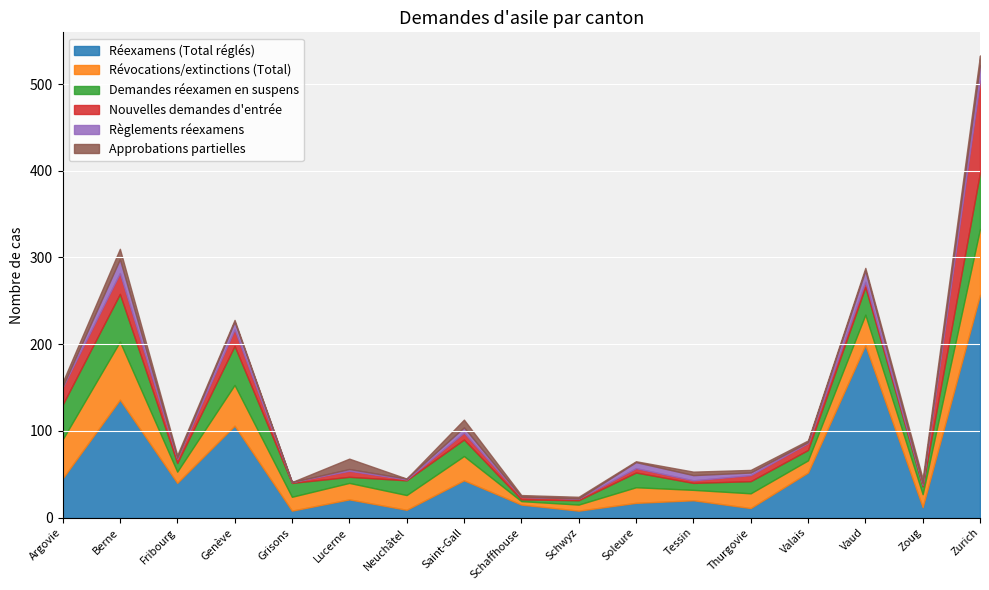

Reading left to right, what are all the values shown in this chart?

Réexamens (Total réglés): Argovie=45	Berne=136	Fribourg=40	Genève=106	Grisons=8	Lucerne=21	Neuchâtel=9	Saint-Gall=43	Schaffhouse=15	Schwyz=8	Soleure=17	Tessin=20	Thurgovie=11	Valais=52	Vaud=199	Zoug=12	Zurich=257
Révocations/extinctions (Total): Argovie=45	Berne=67	Fribourg=13	Genève=47	Grisons=16	Lucerne=19	Neuchâtel=17	Saint-Gall=28	Schaffhouse=4	Schwyz=7	Soleure=18	Tessin=12	Thurgovie=17	Valais=14	Vaud=35	Zoug=15	Zurich=76
Demandes réexamen en suspens: Argovie=40	Berne=55	Fribourg=10	Genève=45	Grisons=16	Lucerne=7	Neuchâtel=17	Saint-Gall=19	Schaffhouse=2	Schwyz=5	Soleure=17	Tessin=8	Thurgovie=14	Valais=12	Vaud=32	Zoug=9	Zurich=65
Nouvelles demandes d'entrée: Argovie=20	Berne=24	Fribourg=5	Genève=19	Grisons=1	Lucerne=7	Neuchâtel=1	Saint-Gall=8	Schaffhouse=3	Schwyz=2	Soleure=5	Tessin=3	Thurgovie=7	Valais=8	Vaud=6	Zoug=2	Zurich=106
Règlements réexamens: Argovie=1	Berne=16	Fribourg=1	Genève=9	Grisons=0	Lucerne=2	Neuchâtel=1	Saint-Gall=6	Schaffhouse=0	Schwyz=0	Soleure=7	Tessin=6	Thurgovie=3	Valais=1	Vaud=13	Zoug=1	Zurich=18
Approbations partielles: Argovie=5	Berne=12	Fribourg=3	Genève=2	Grisons=0	Lucerne=12	Neuchâtel=0	Saint-Gall=9	Schaffhouse=2	Schwyz=2	Soleure=1	Tessin=4	Thurgovie=3	Valais=2	Vaud=3	Zoug=6	Zurich=11